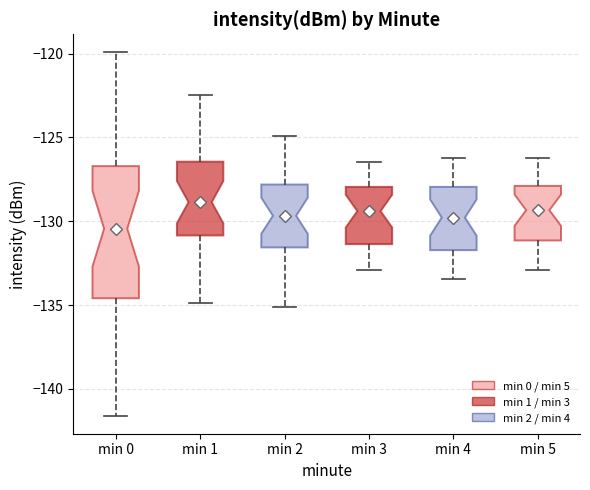

Which box is the tallest, from its lower edge to its upper edge?

min 0